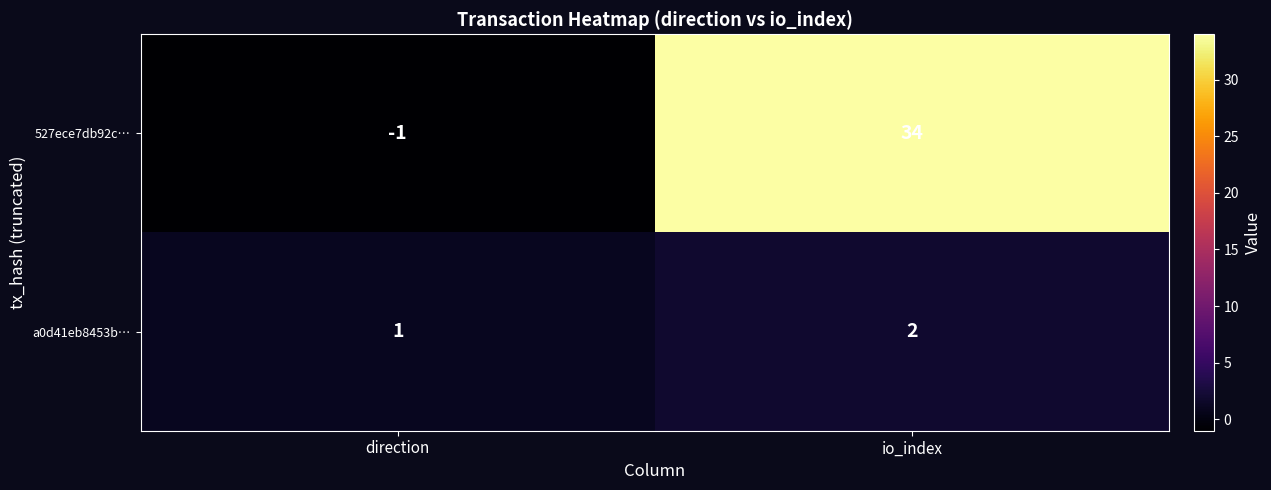

What is the sum of all a0d41eb8453b… values?

3